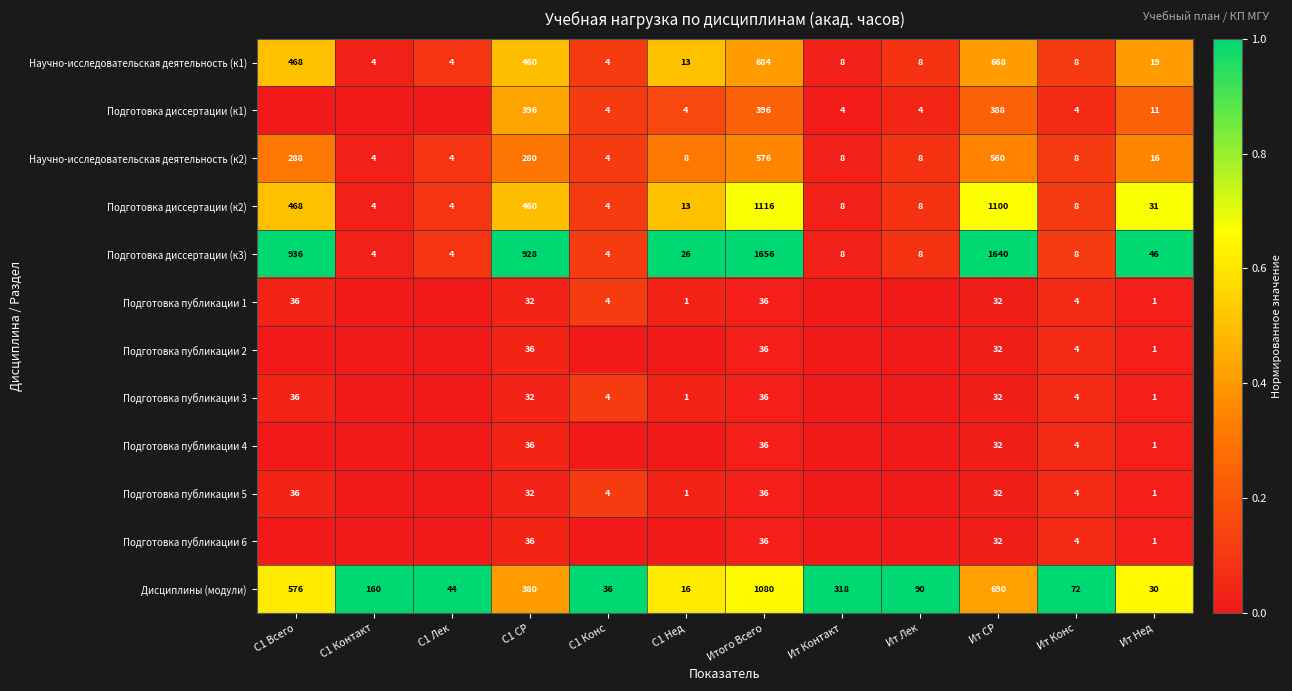

What is the approximate value of Научно-исследовательская деятельность (к2) at С1 Всего, to the nearest 100?

300